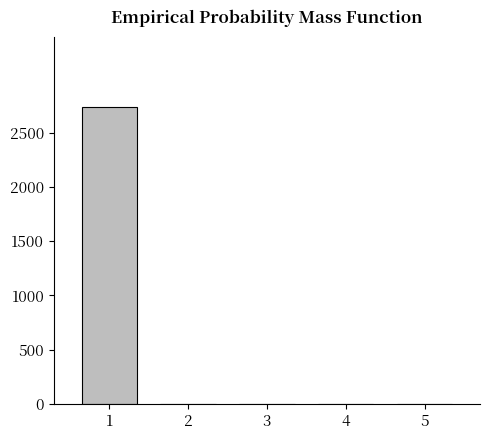

What is the sum of all values?

2734